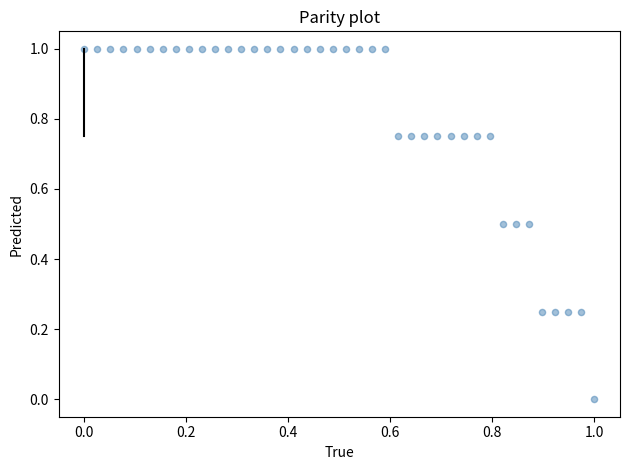

What is the range of Y values (max minus min)?

1.0